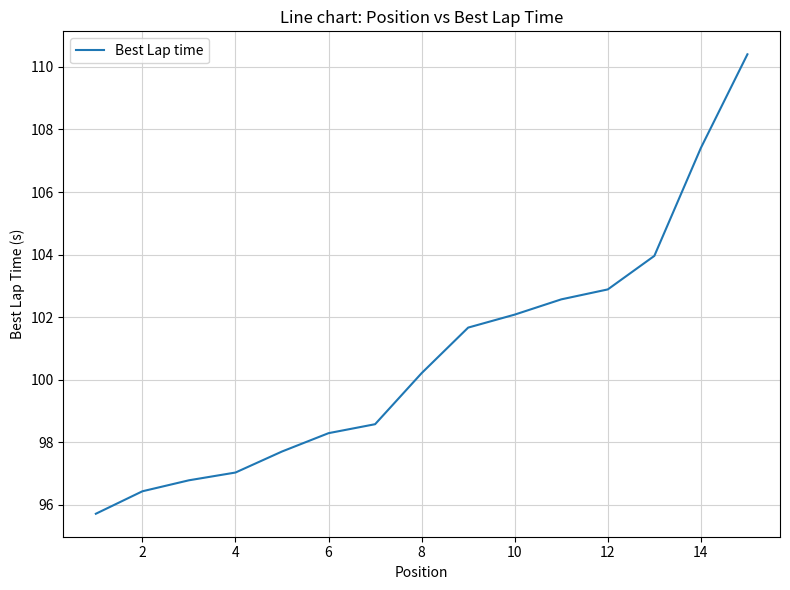

What is the difference between the maximum and minimum values?

14.7